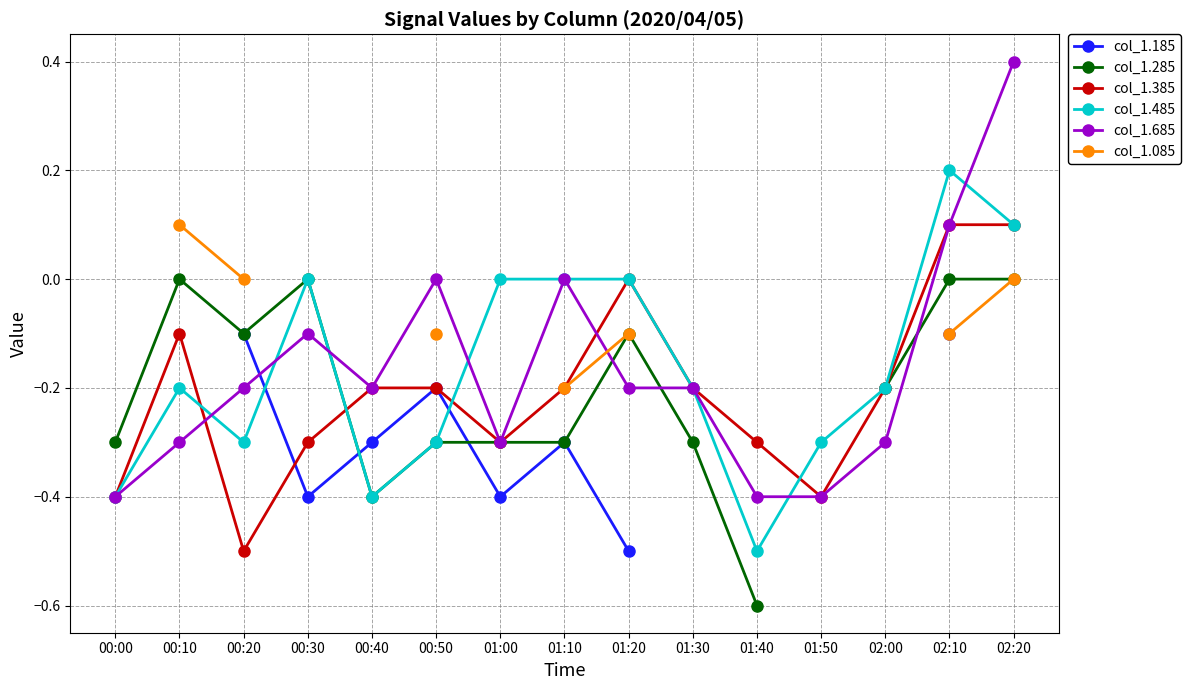

True or false: col_1.185 has more than 1 interior local peaks.

True